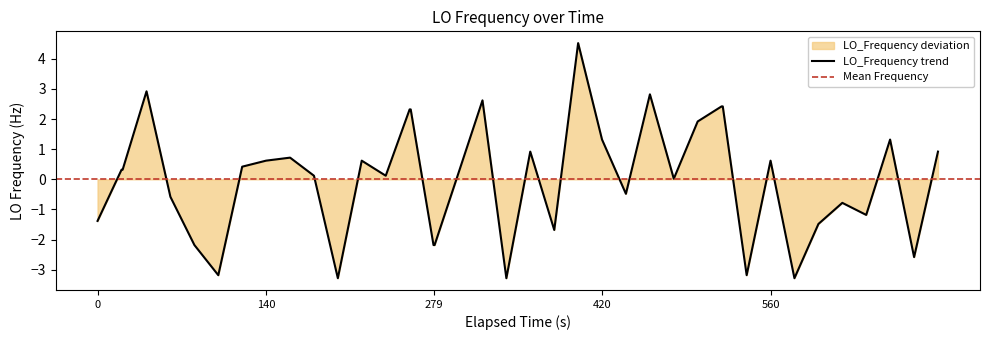

Does the chart display data point markers on the line(s)?

No